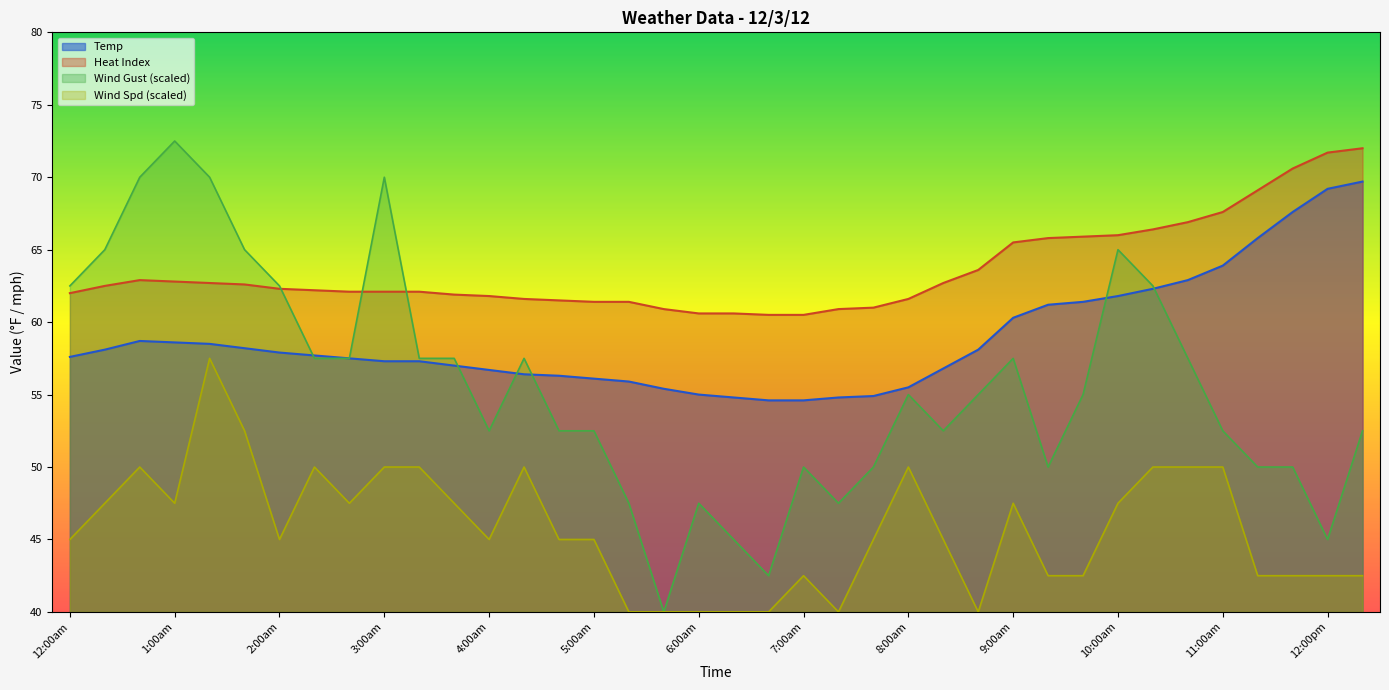

Reading left to right, list all the values displayed in this chart.

Temp: 12:00am=57.6	12:20am=58.1	12:40am=58.7	1:00am=58.6	1:20am=58.5	1:40am=58.2	2:00am=57.9	2:20am=57.7	2:40am=57.5	3:00am=57.3	3:20am=57.3	3:40am=57.0	4:00am=56.7	4:20am=56.4	4:40am=56.3	5:00am=56.1	5:20am=55.9	5:40am=55.4	6:00am=55.0	6:20am=54.8	6:40am=54.6	7:00am=54.6	7:20am=54.8	7:40am=54.9	8:00am=55.5	8:20am=56.8	8:40am=58.1	9:00am=60.3	9:20am=61.2	9:40am=61.4	10:00am=61.8	10:20am=62.3	10:40am=62.9	11:00am=63.9	11:20am=65.8	11:40am=67.6	12:00pm=69.2	12:20pm=69.7
Heat Index: 12:00am=62.0	12:20am=62.5	12:40am=62.9	1:00am=62.8	1:20am=62.7	1:40am=62.6	2:00am=62.3	2:20am=62.2	2:40am=62.1	3:00am=62.1	3:20am=62.1	3:40am=61.9	4:00am=61.8	4:20am=61.6	4:40am=61.5	5:00am=61.4	5:20am=61.4	5:40am=60.9	6:00am=60.6	6:20am=60.6	6:40am=60.5	7:00am=60.5	7:20am=60.9	7:40am=61.0	8:00am=61.6	8:20am=62.7	8:40am=63.6	9:00am=65.5	9:20am=65.8	9:40am=65.9	10:00am=66.0	10:20am=66.4	10:40am=66.9	11:00am=67.6	11:20am=69.1	11:40am=70.6	12:00pm=71.7	12:20pm=72.0
Wind Spd: 12:00am=45.0	12:20am=47.5	12:40am=50.0	1:00am=47.5	1:20am=57.5	1:40am=52.5	2:00am=45.0	2:20am=50.0	2:40am=47.5	3:00am=50.0	3:20am=50.0	3:40am=47.5	4:00am=45.0	4:20am=50.0	4:40am=45.0	5:00am=45.0	5:20am=40.0	5:40am=40.0	6:00am=40.0	6:20am=40.0	6:40am=40.0	7:00am=42.5	7:20am=40.0	7:40am=45.0	8:00am=50.0	8:20am=45.0	8:40am=40.0	9:00am=47.5	9:20am=42.5	9:40am=42.5	10:00am=47.5	10:20am=50.0	10:40am=50.0	11:00am=50.0	11:20am=42.5	11:40am=42.5	12:00pm=42.5	12:20pm=42.5
Wind Gust: 12:00am=62.5	12:20am=65.0	12:40am=70.0	1:00am=72.5	1:20am=70.0	1:40am=65.0	2:00am=62.5	2:20am=57.5	2:40am=57.5	3:00am=70.0	3:20am=57.5	3:40am=57.5	4:00am=52.5	4:20am=57.5	4:40am=52.5	5:00am=52.5	5:20am=47.5	5:40am=40.0	6:00am=47.5	6:20am=45.0	6:40am=42.5	7:00am=50.0	7:20am=47.5	7:40am=50.0	8:00am=55.0	8:20am=52.5	8:40am=55.0	9:00am=57.5	9:20am=50.0	9:40am=55.0	10:00am=65.0	10:20am=62.5	10:40am=57.5	11:00am=52.5	11:20am=50.0	11:40am=50.0	12:00pm=45.0	12:20pm=52.5